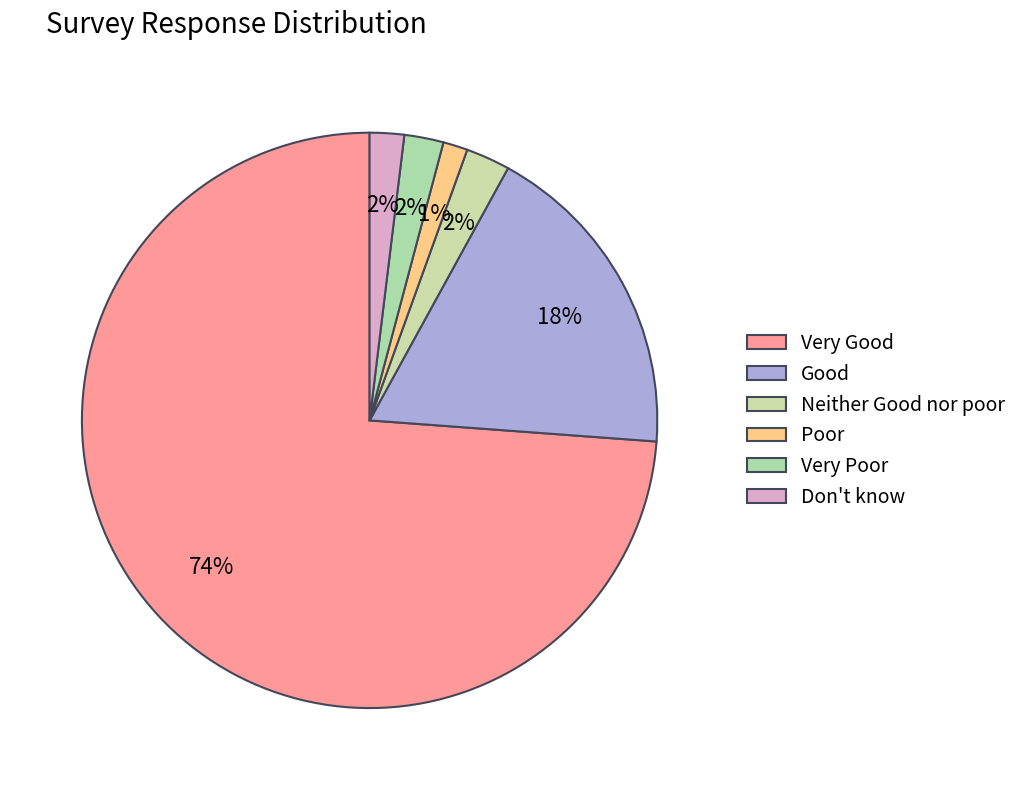

To the nearest percent, what portion does Poor represent?

1%